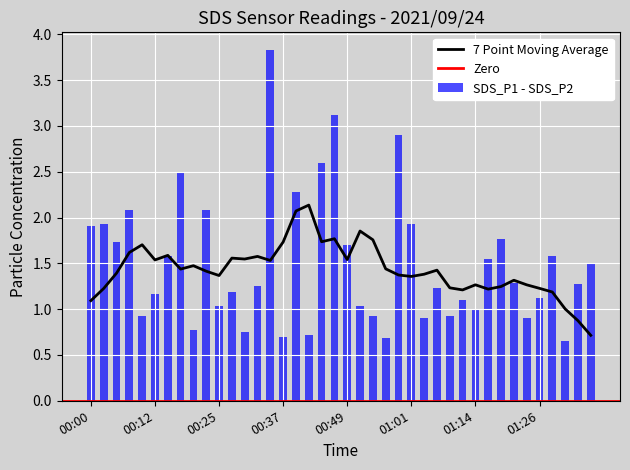

What is the difference between the maximum and minimum values in the SDS_P1 - SDS_P2 series?

3.2